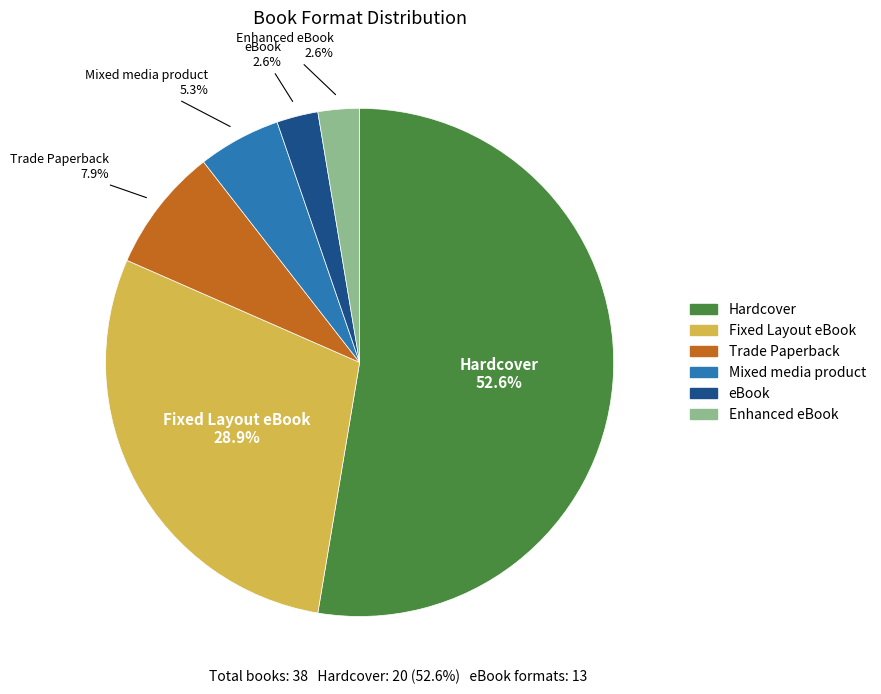

Is there any slice that represents more than half of the pie?

Yes